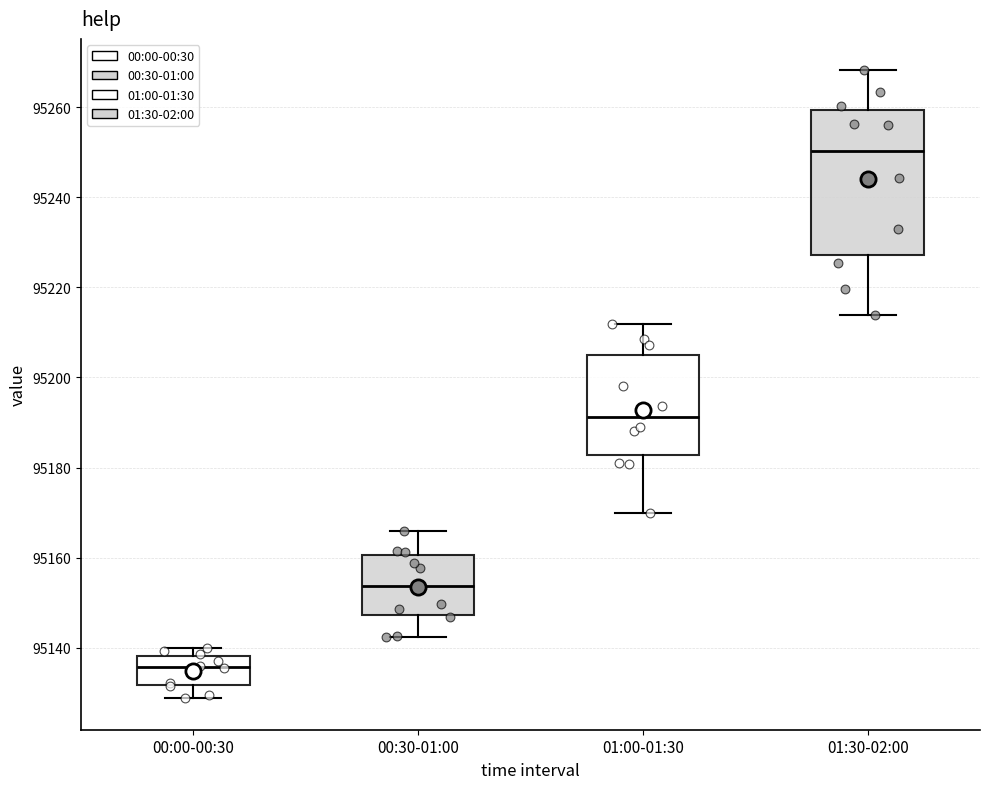

Which box's median line is the lowest?

00:00-00:30